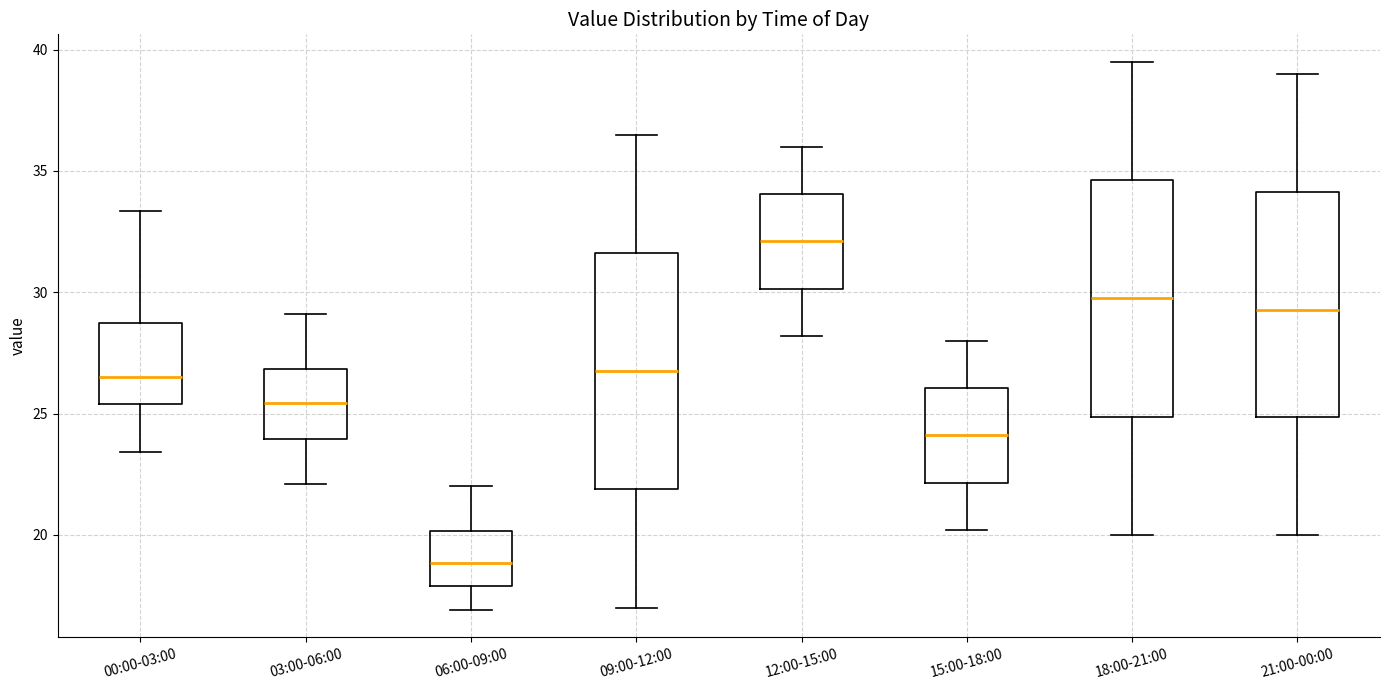

Where does the median line of the box for 21:00-00:00 sit on the y-axis? The values are not printed on the chart, so give them approximately, as read against the axis.

29.5